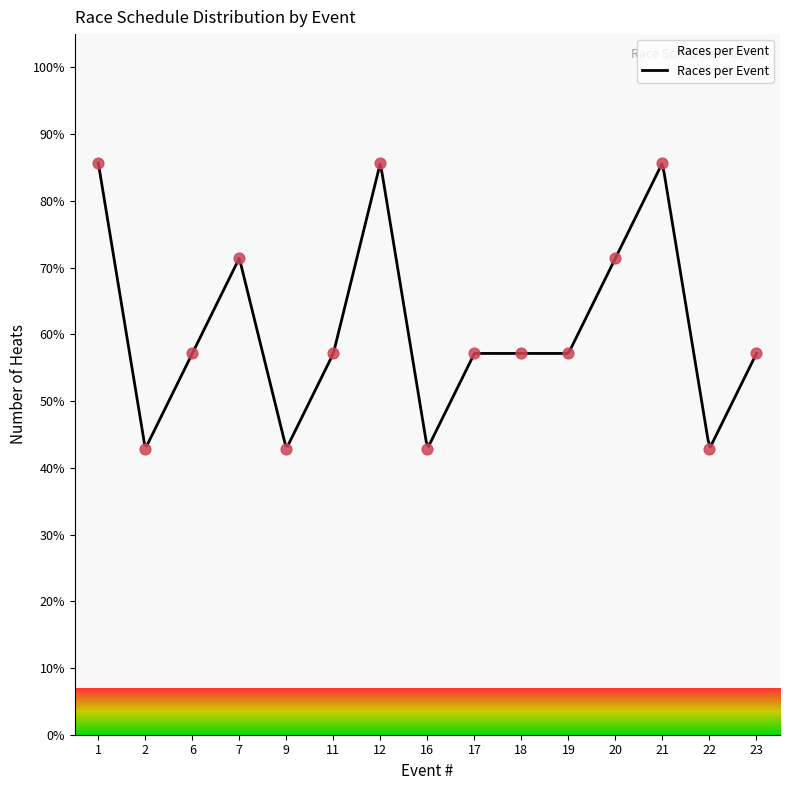

What is the change in value from 12 to 23?

-28.6